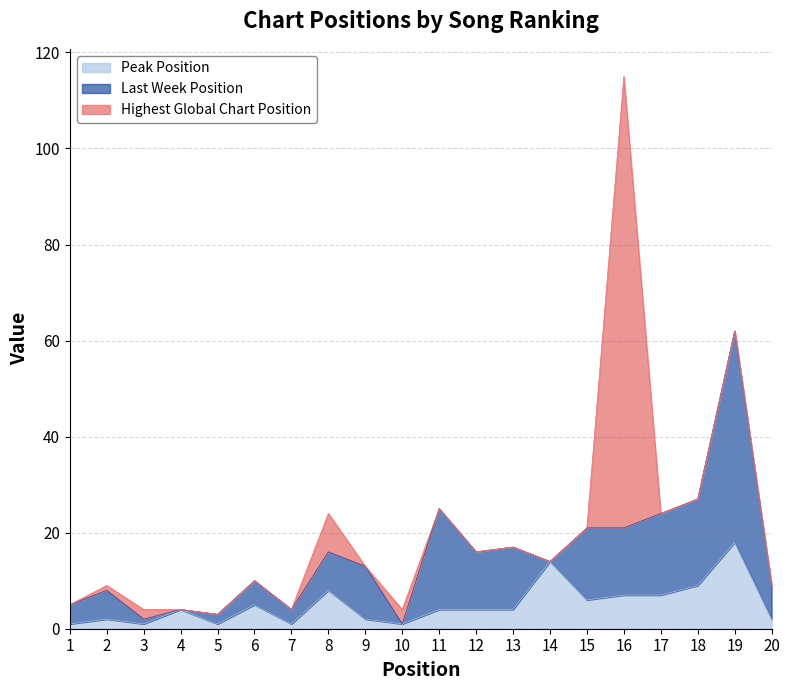

What value does the data have at 17, to the nearest 10?

10